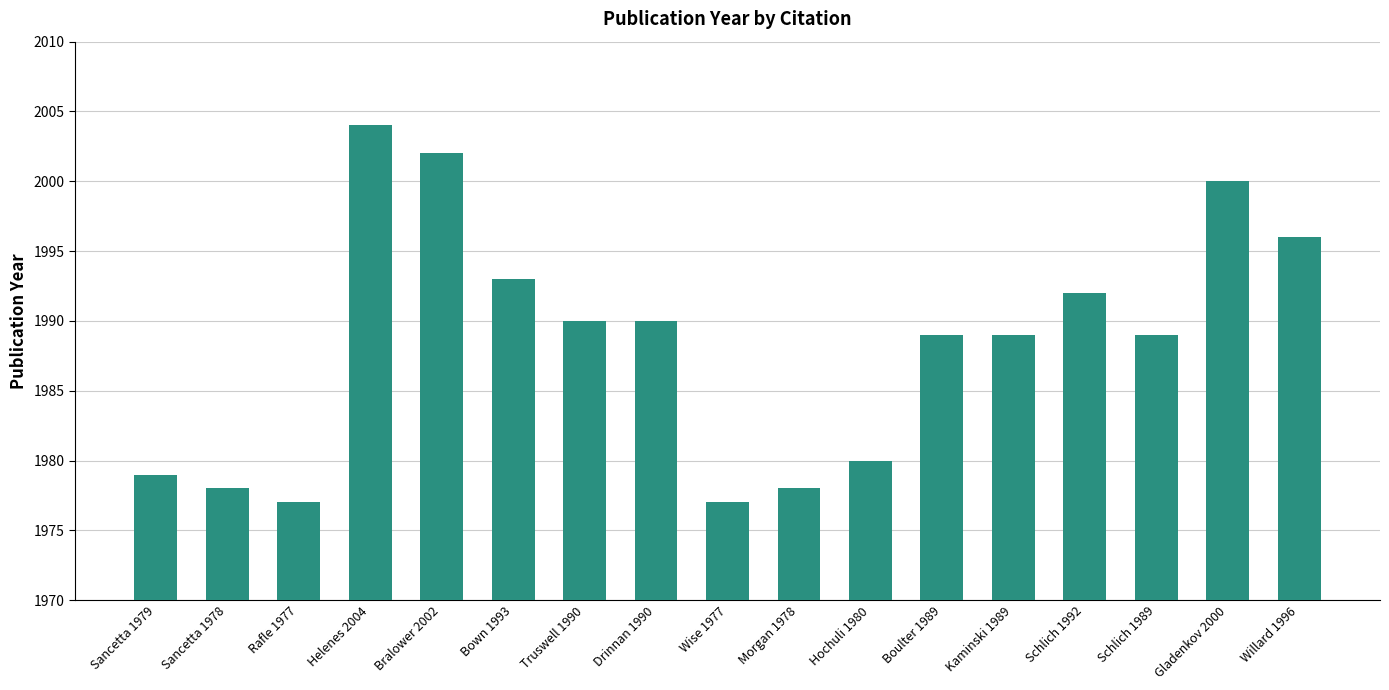

What is the sum of the values at Willard 1996 and Schlich 1989?

3985